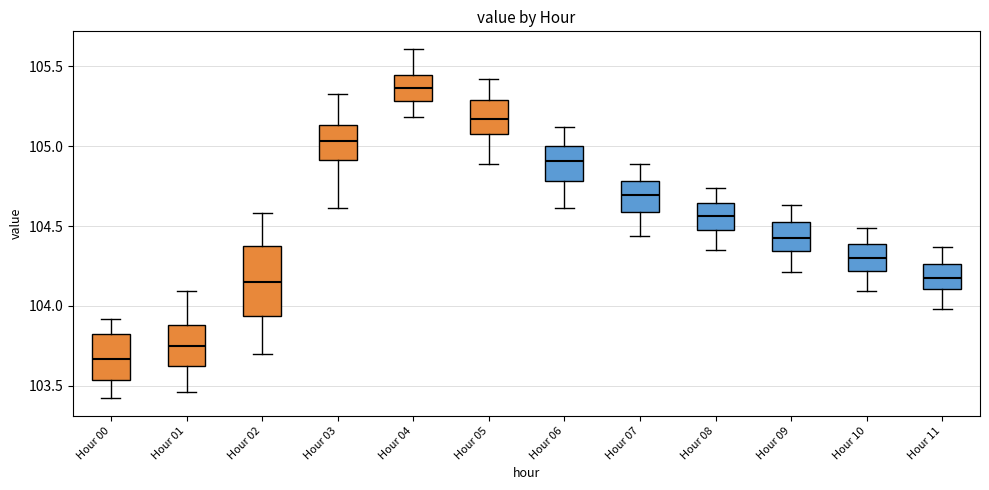

Which box has the lowest median line?

Hour 00